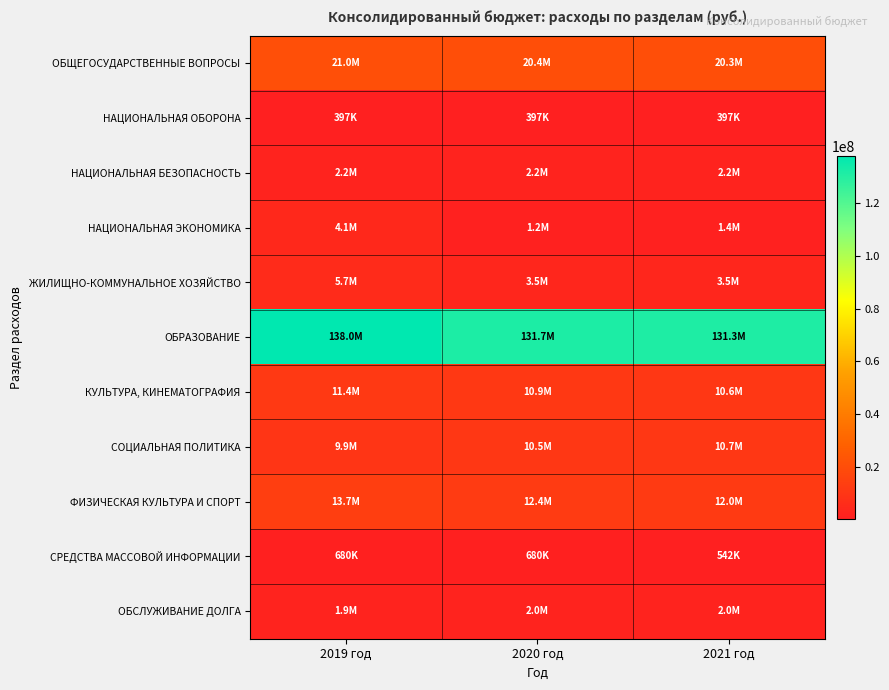

What is the total value across all series at 2019 год?

208931470